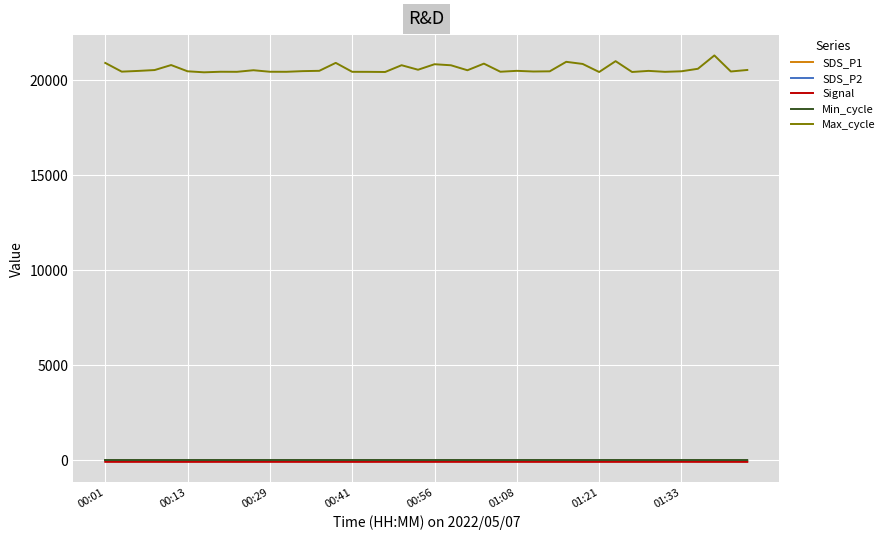

Which series has the widest spread of values?

Max_cycle